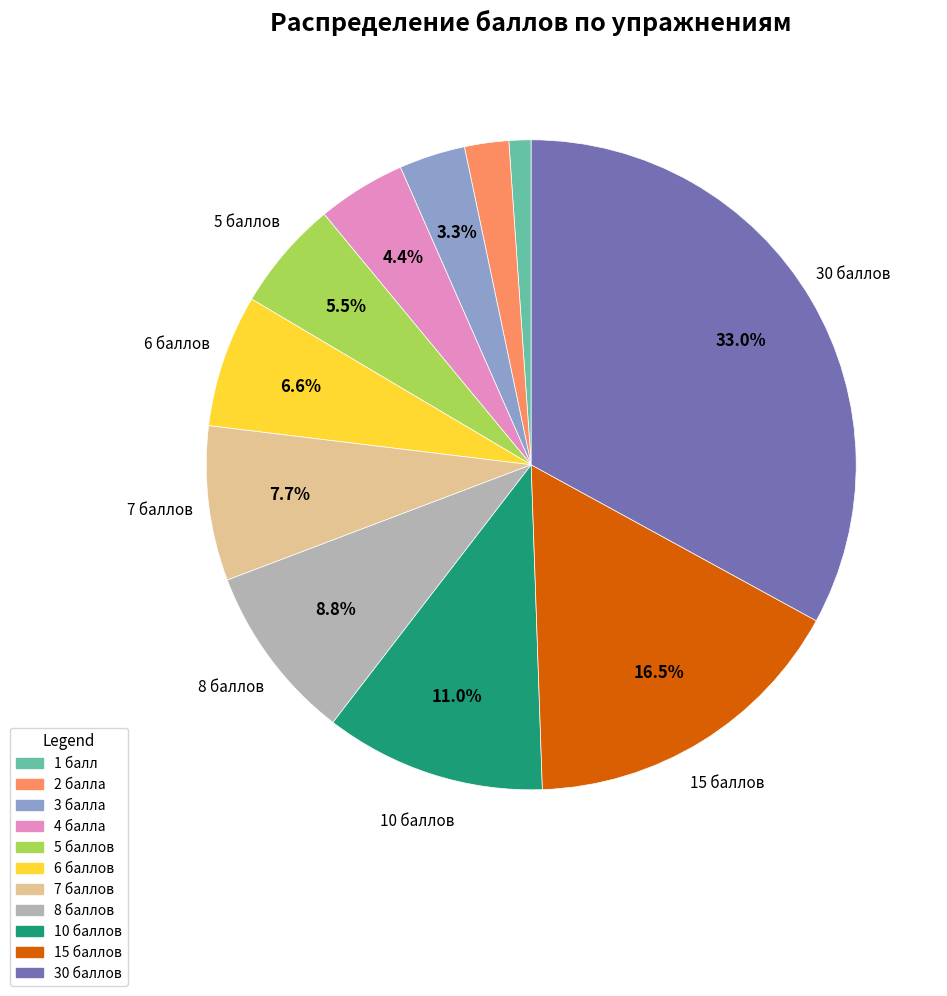

Does any single category account for the majority?

No